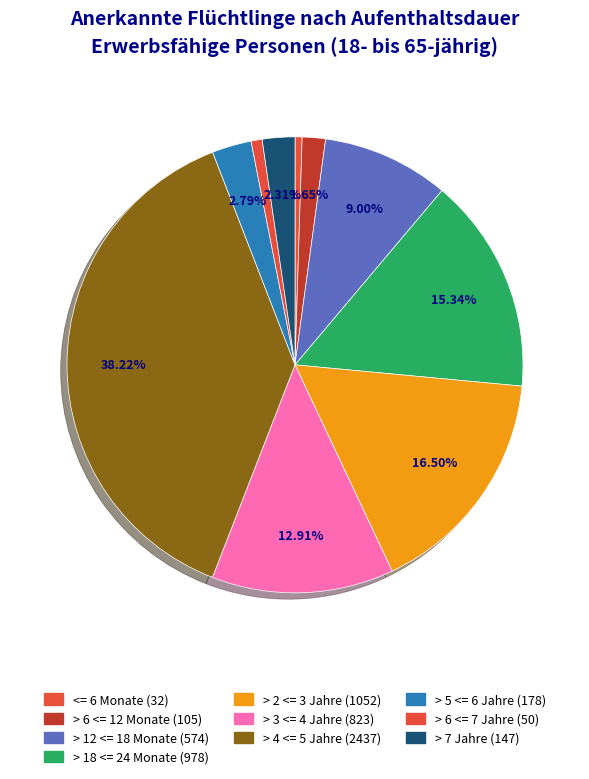

What is the change in value from > 6 <= 12 Monate to > 18 <= 24 Monate?

+873